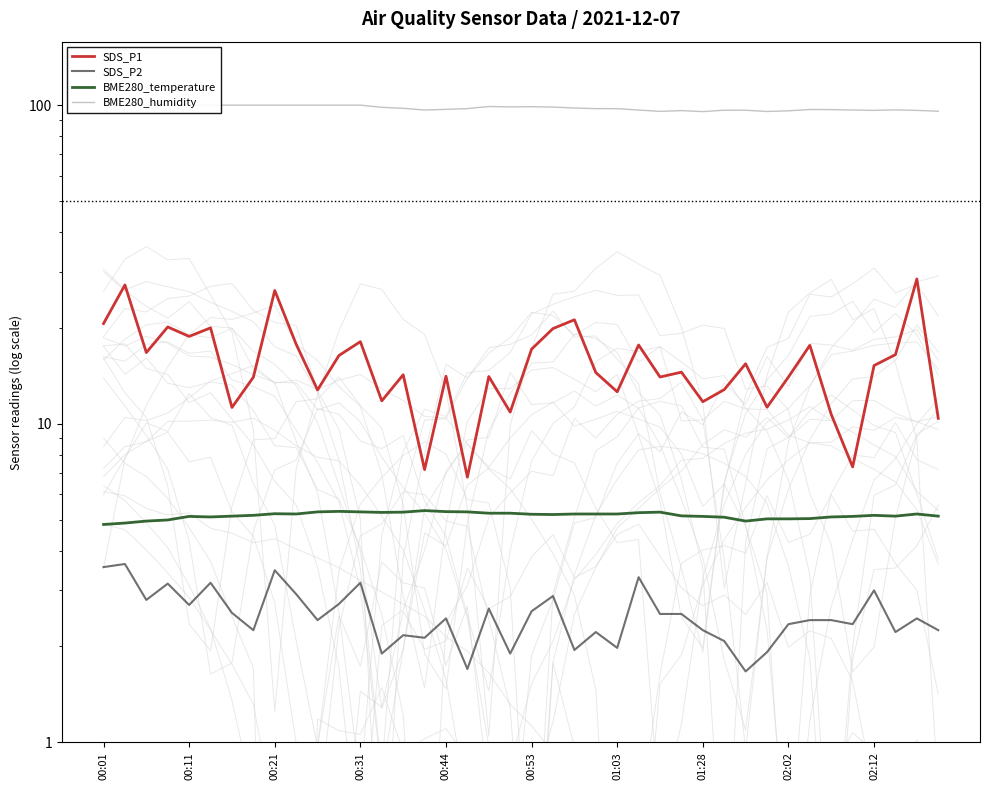

Which has a higher value, 00:44 or 14?

00:44